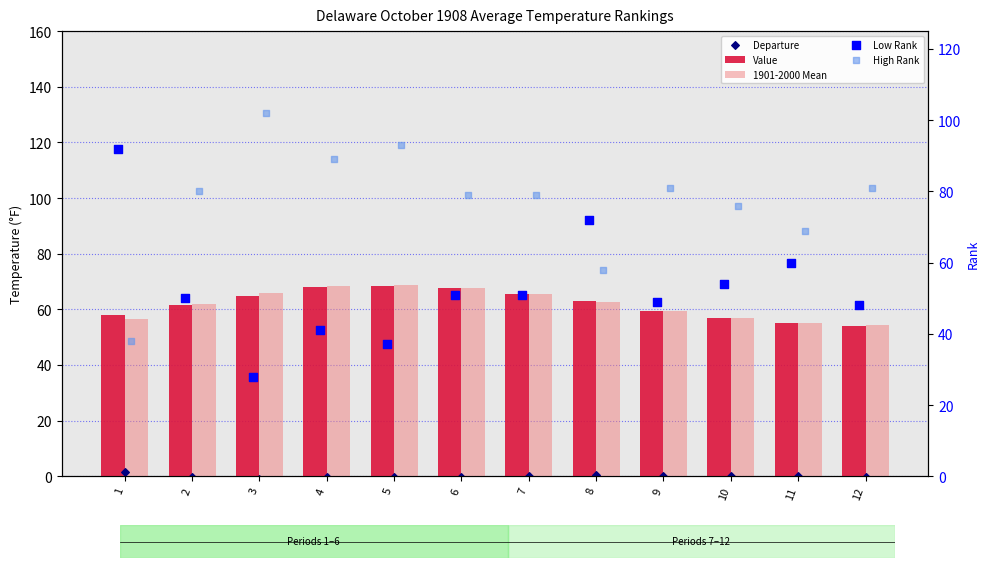

What are all the series names shown in the legend?

Value, 1901-2000 Mean, Departure, Low Rank, High Rank